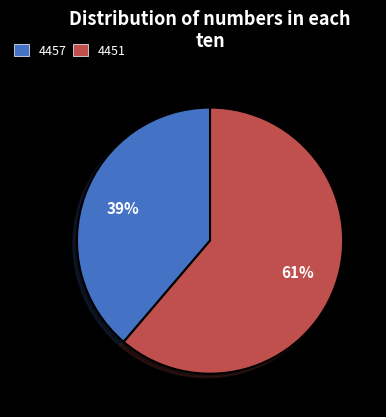

Is there a majority slice in this chart?

Yes